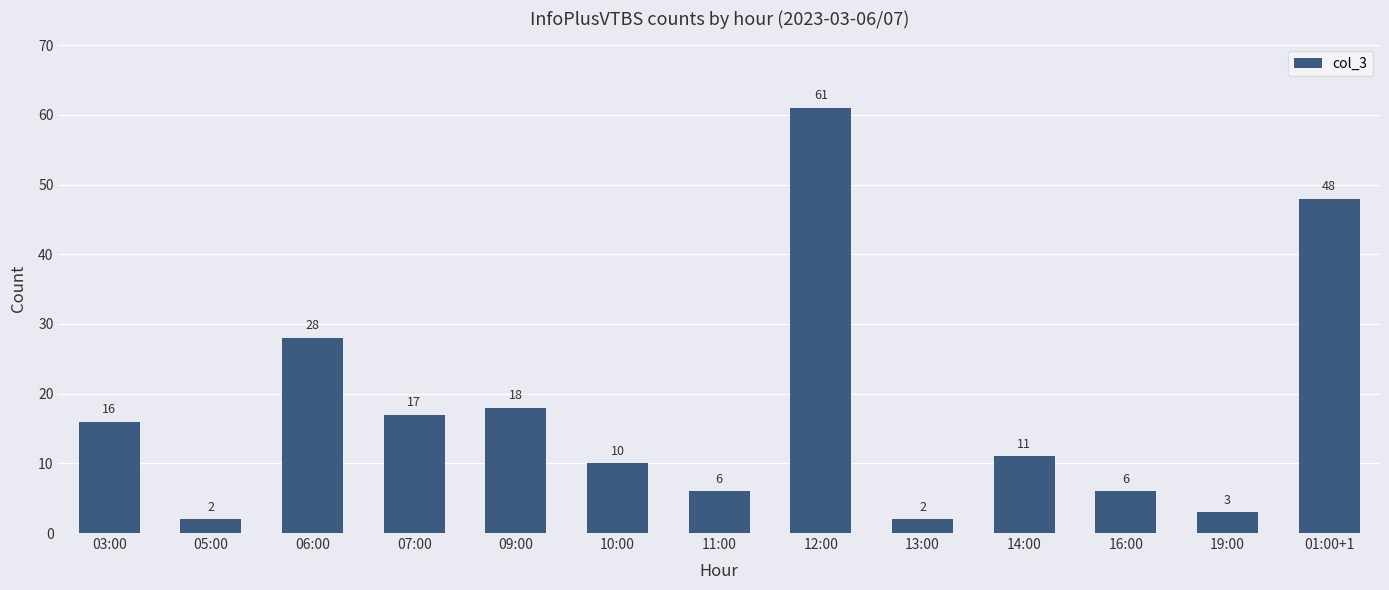

What is the ratio of the value at 13:00 to the value at 14:00?

0.2